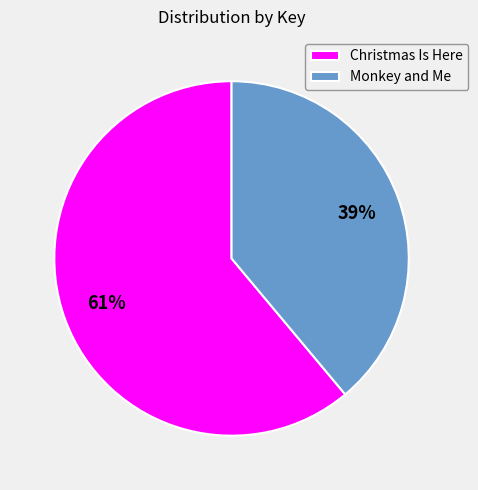

To the nearest percent, what is the difference between the Christmas Is Here and Monkey and Me slice percentages?

22%